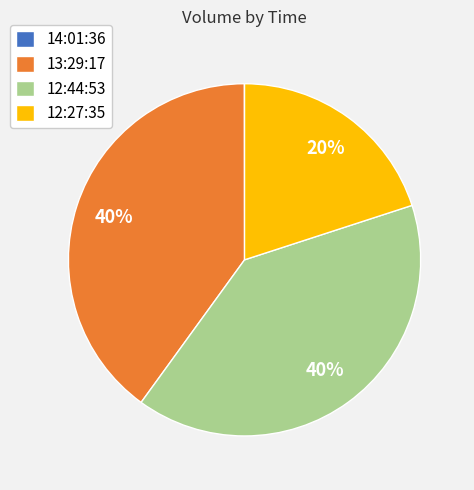

To the nearest percent, what is the average slice percentage?

25%